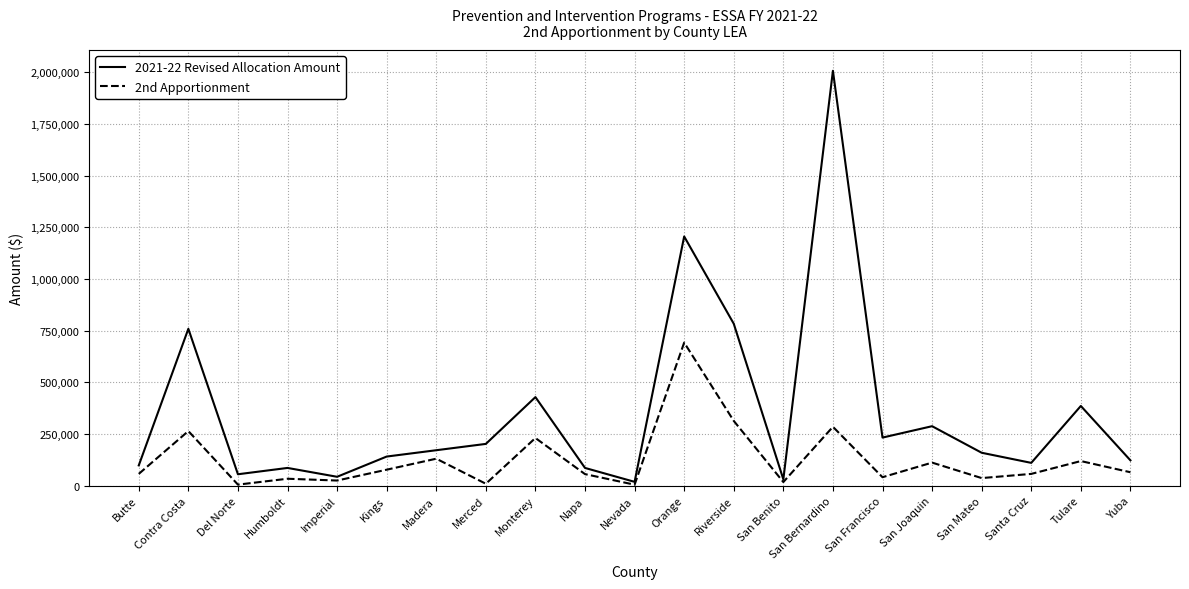

What is the highest value of the 2021-22 Revised Allocation Amount series?

2006466